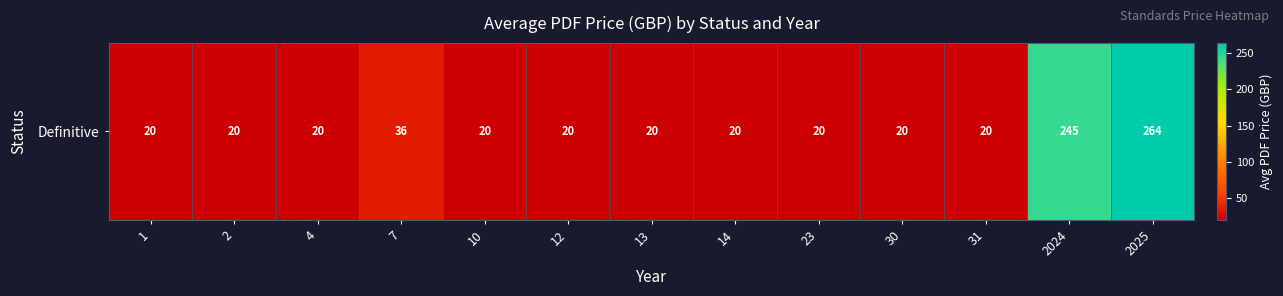

How many series are shown in this chart?

1